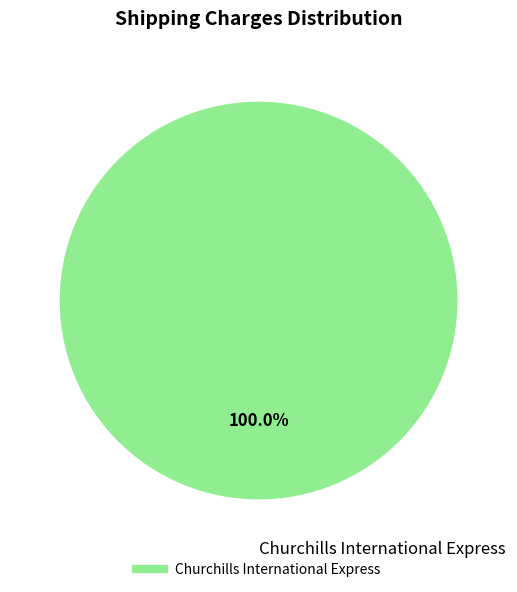

Count the number of slices in the pie.

1